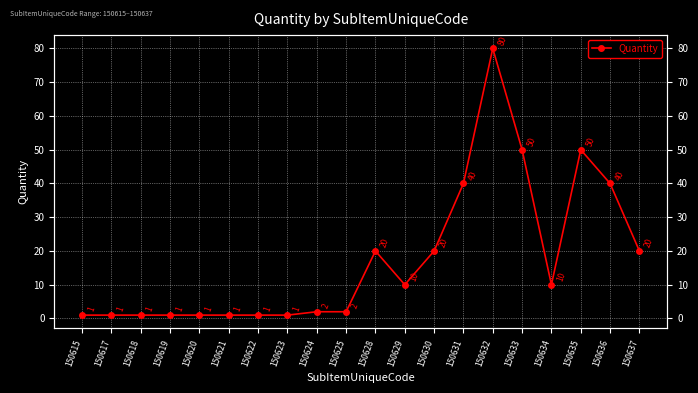

The chart shows a value of 3 at 150625. True or false?

False